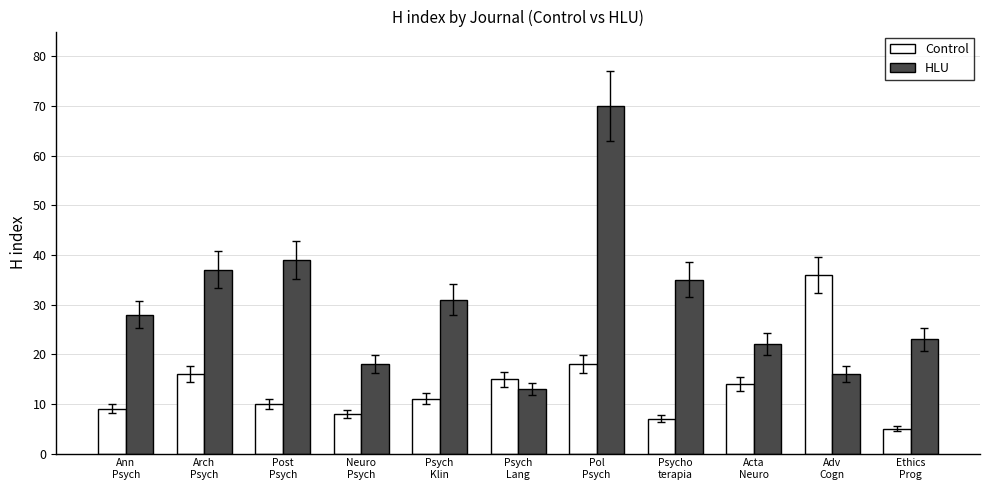

Are the bars horizontal?

No